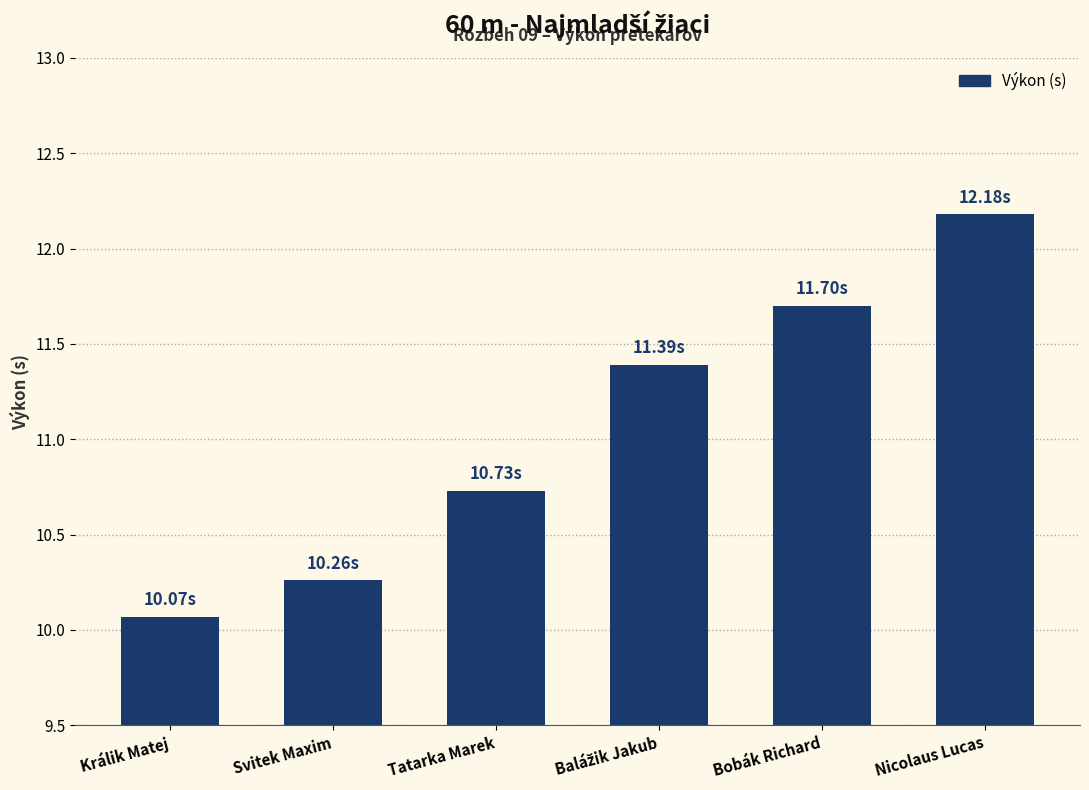

At which label is the value closest to 11?

Tatarka Marek